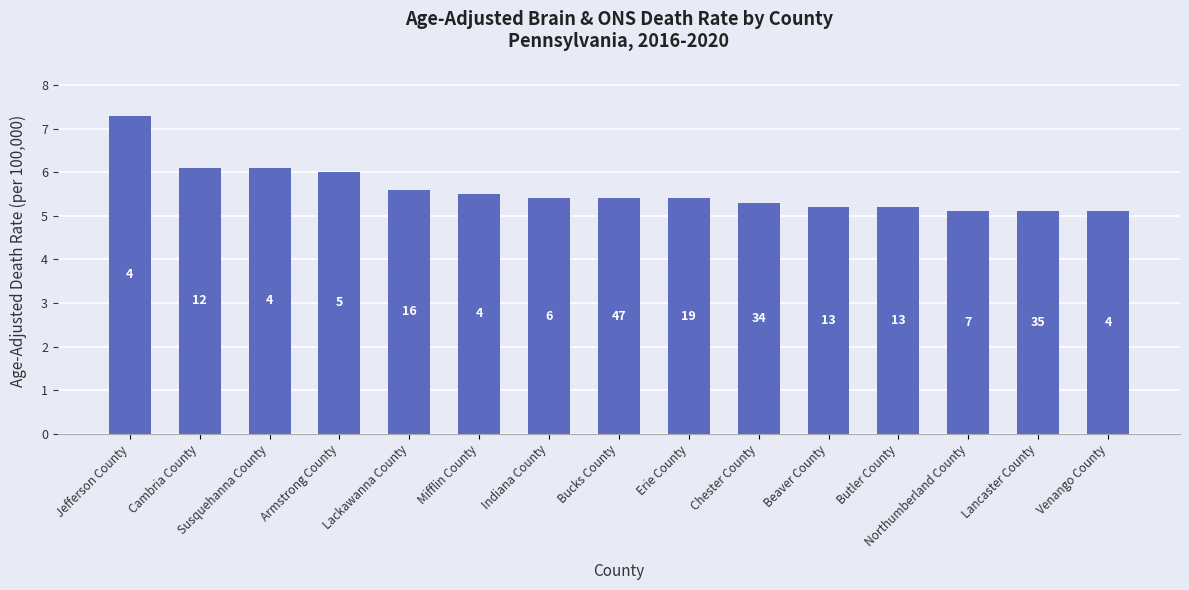

How many bars are there in total?

15